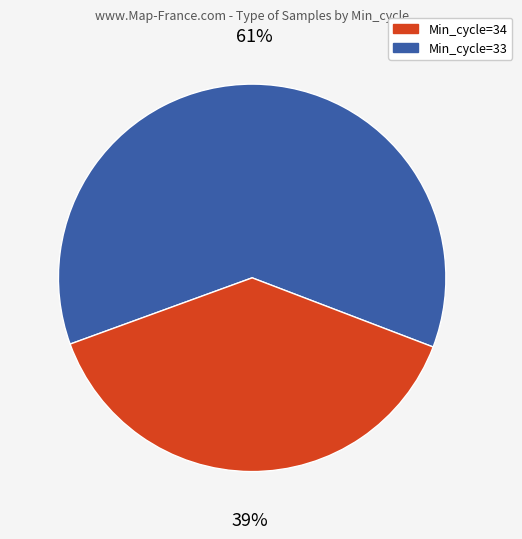

To the nearest percent, what is the average slice percentage?

50%